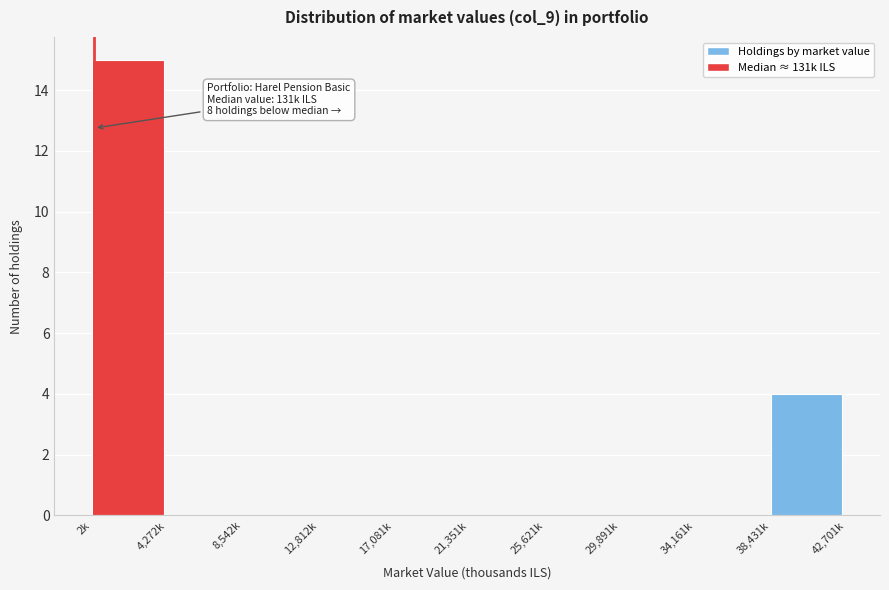

Reading left to right, extract all data points from this chart.

2k=15	4,272k=0	8,542k=0	12,812k=0	17,081k=0	21,351k=0	25,621k=0	29,891k=0	34,161k=0	38,431k=4